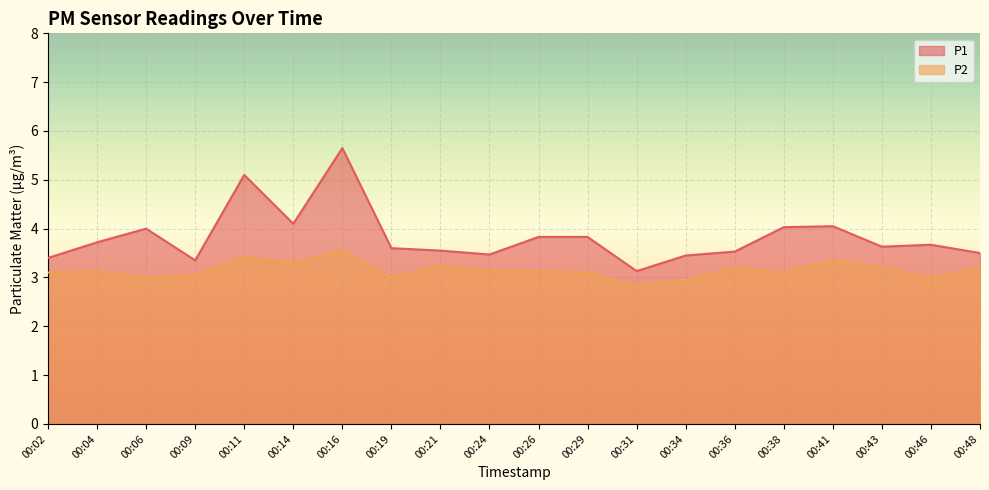

Between 00:11 and 00:26, which is larger?

00:11